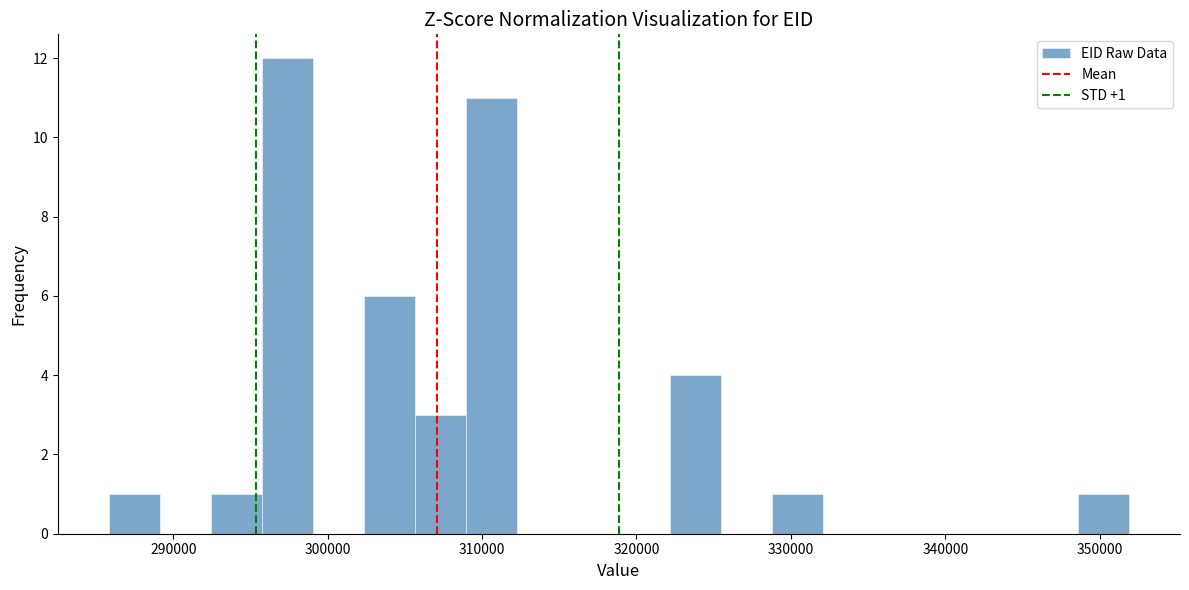

Read against the x-axis, roughly where is the centre of the tallest bar?

297000